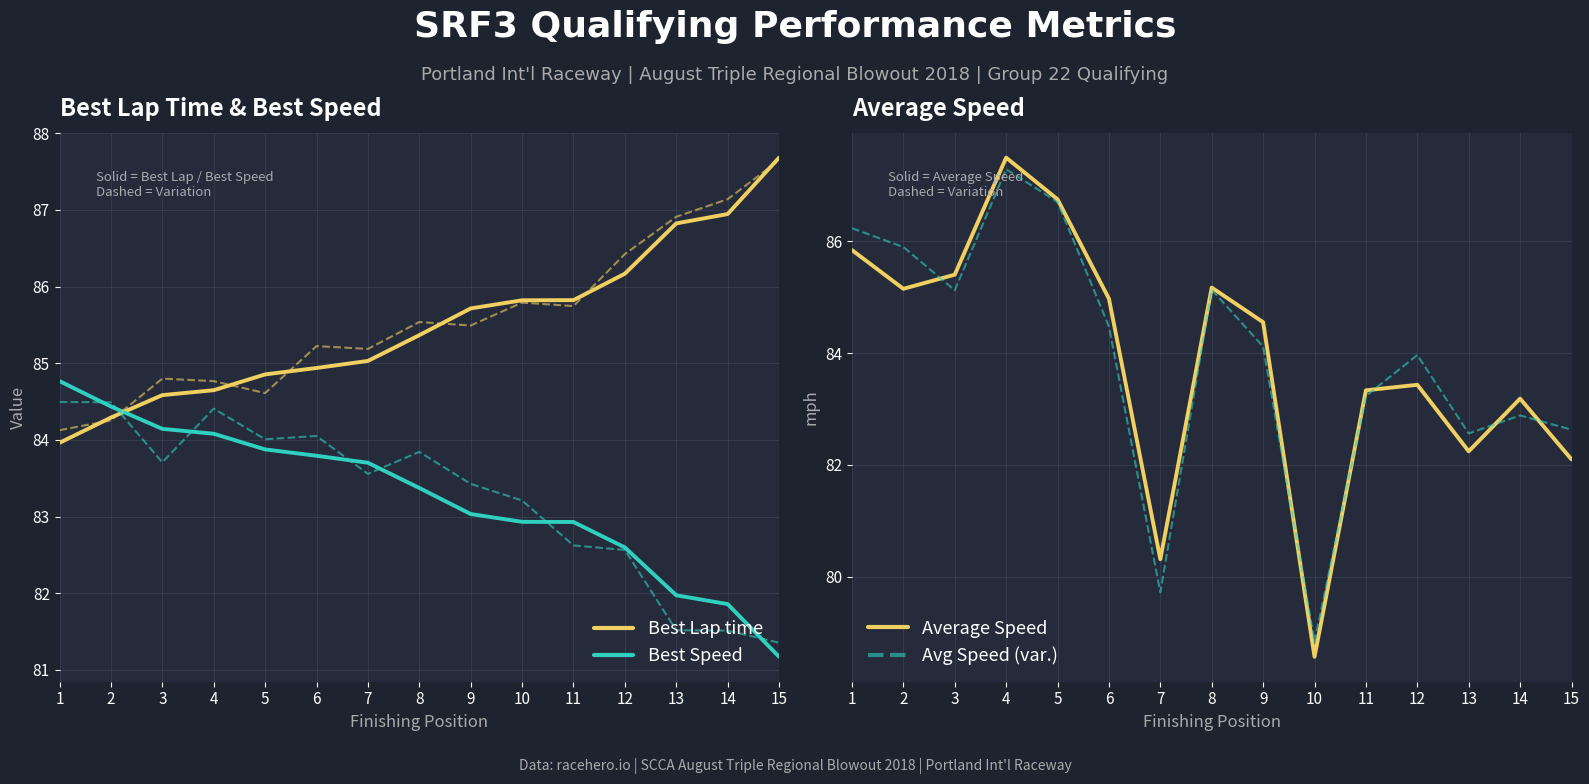

Which series has the largest total across all categories?

Best Lap time